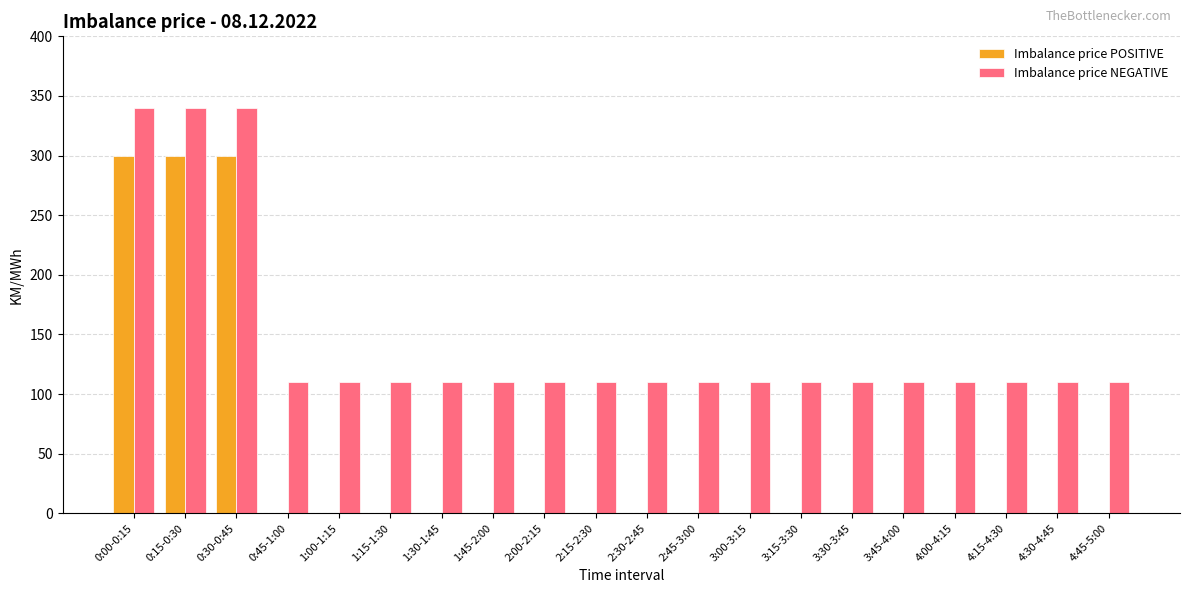

How many groups of bars are there?

20